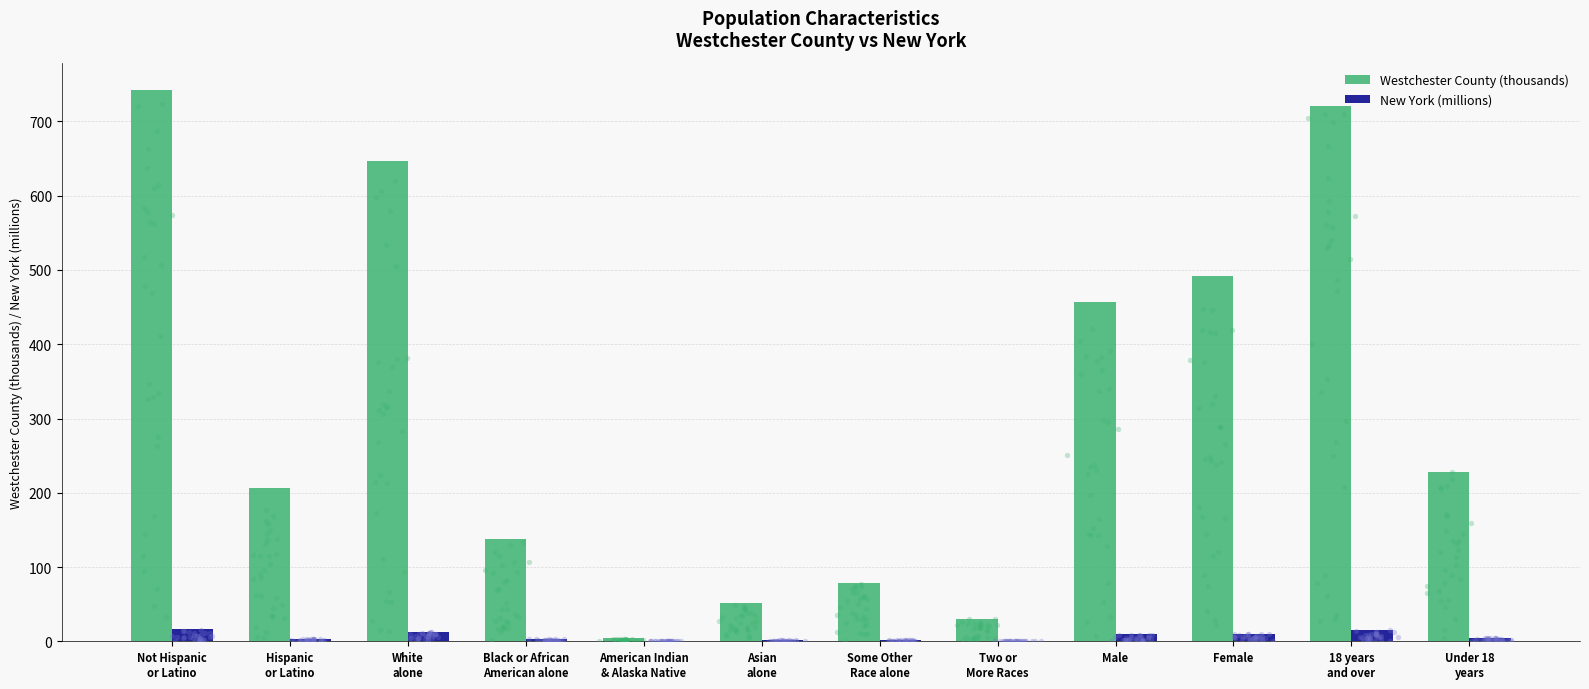

Which series contains the highest Y value?

Westchester County (thousands)